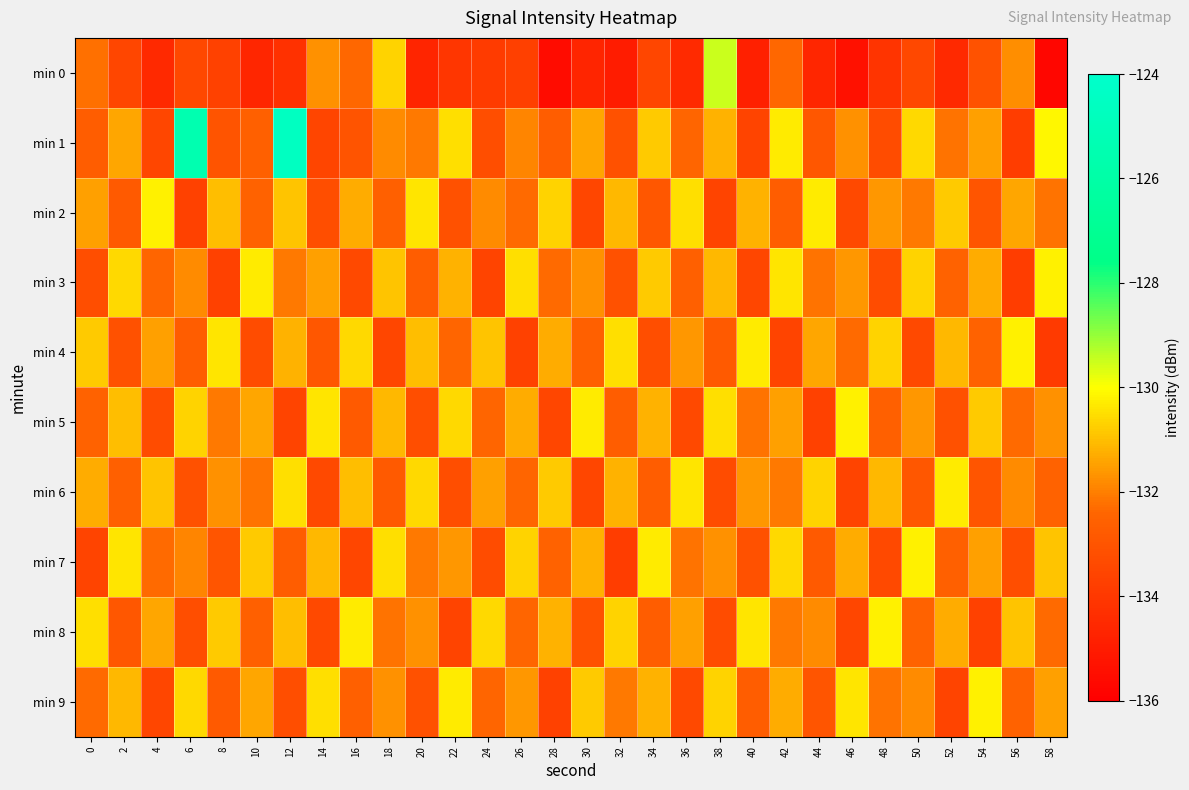

What is the greatest value displayed?

-124.6